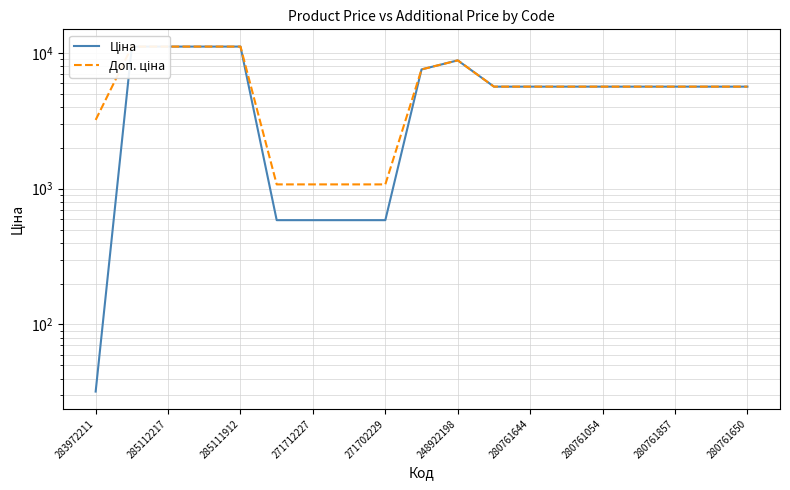

True or false: Доп. ціна has a value of 14688.8 at 285112217.

False